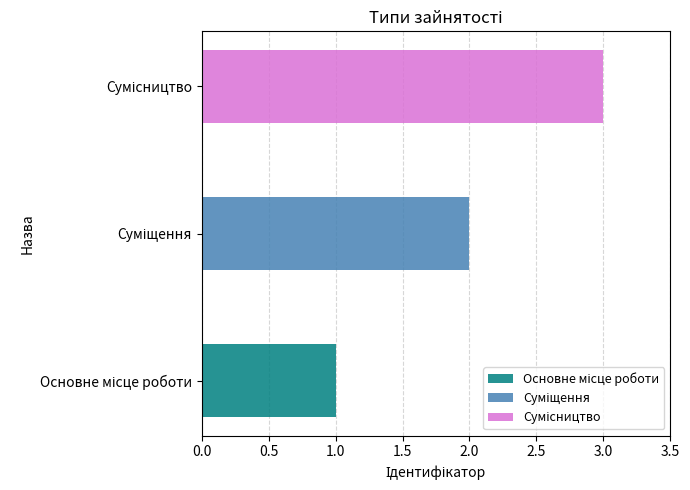

Rank the categories by value from highest to lowest.

Сумісництво, Суміщення, Основне місце роботи